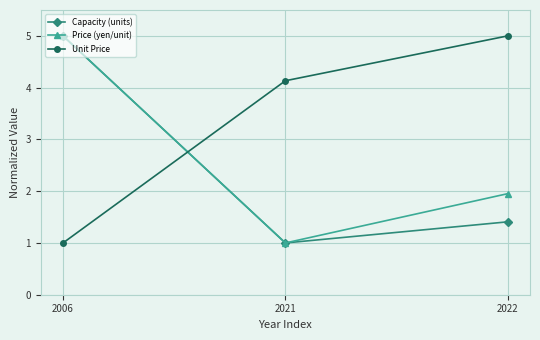

List the series in order of their overall mean, lowest first.

Capacity (units), Price (yen/unit), Unit Price